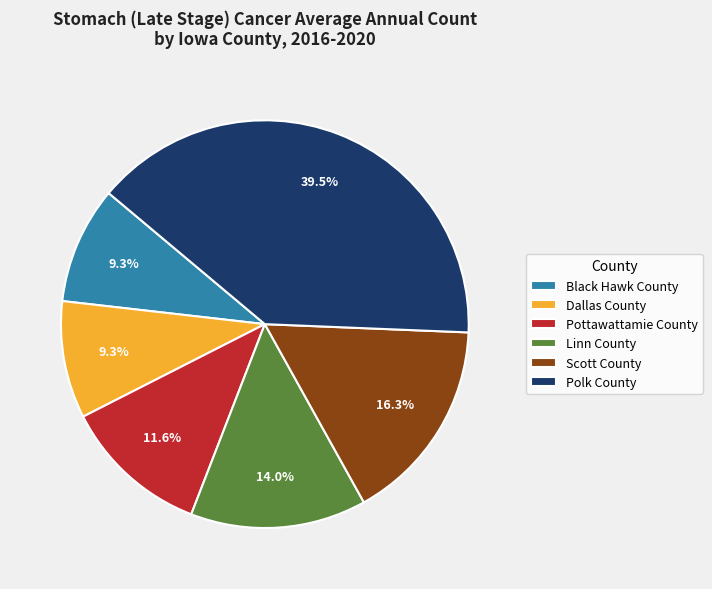

True or false: Black Hawk County accounts for 18% of the total.

False